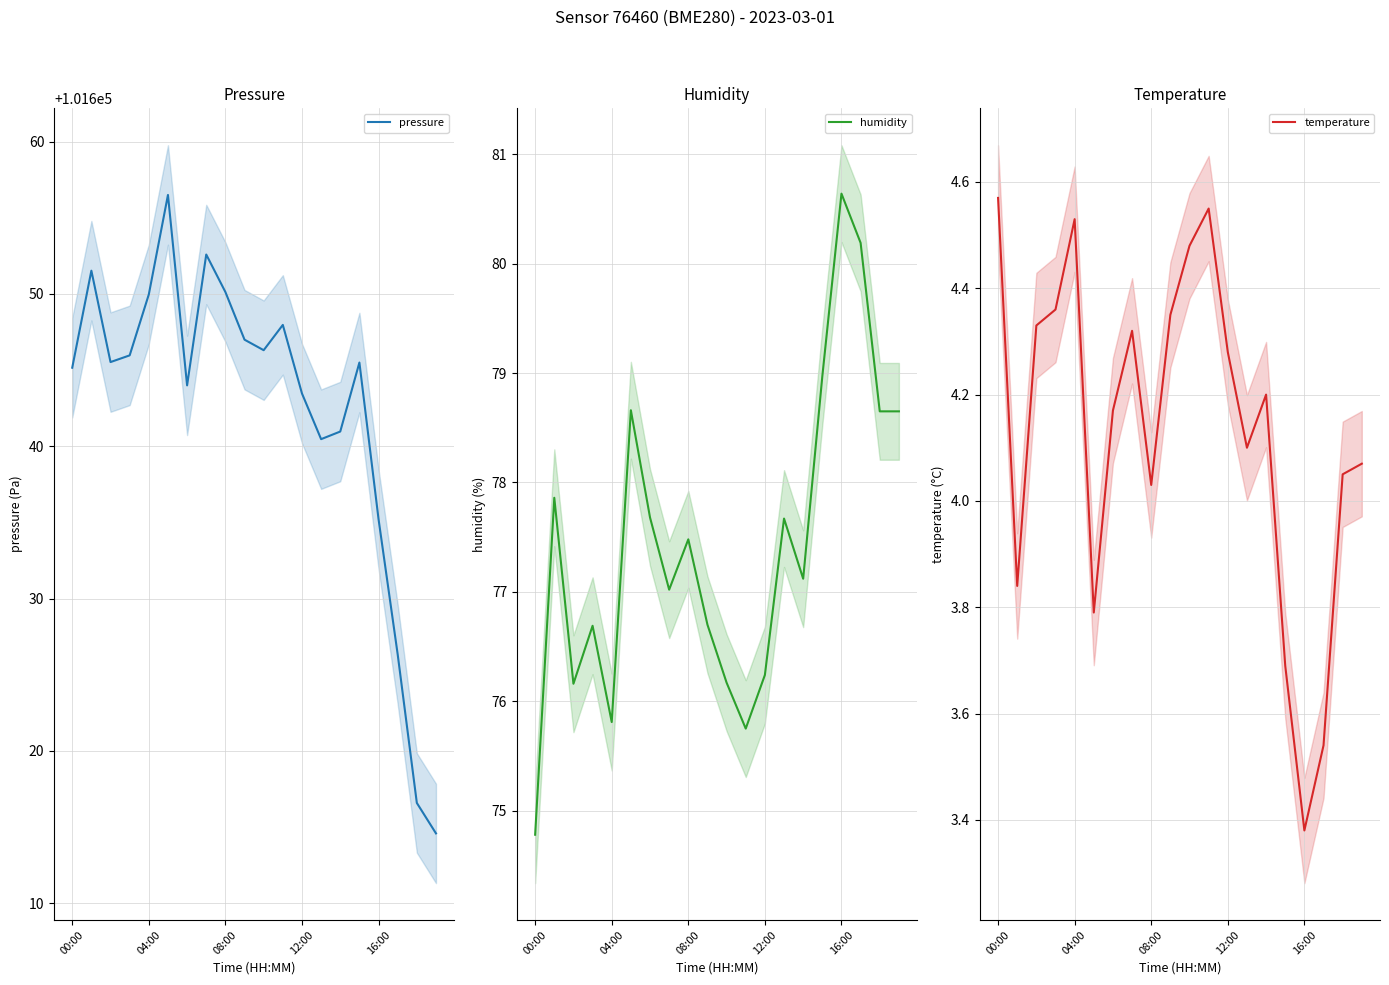

Which series has the largest range (max minus min)?

pressure